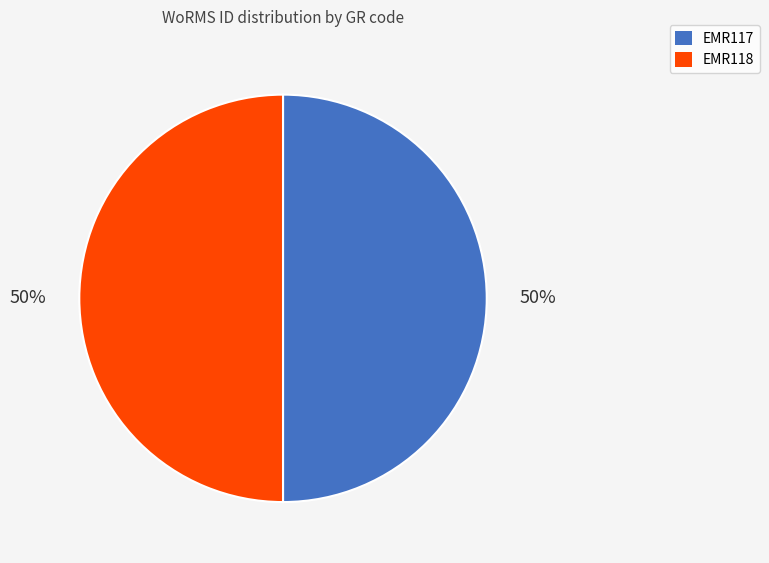

Is it true that EMR118 is 42% of the pie?

False